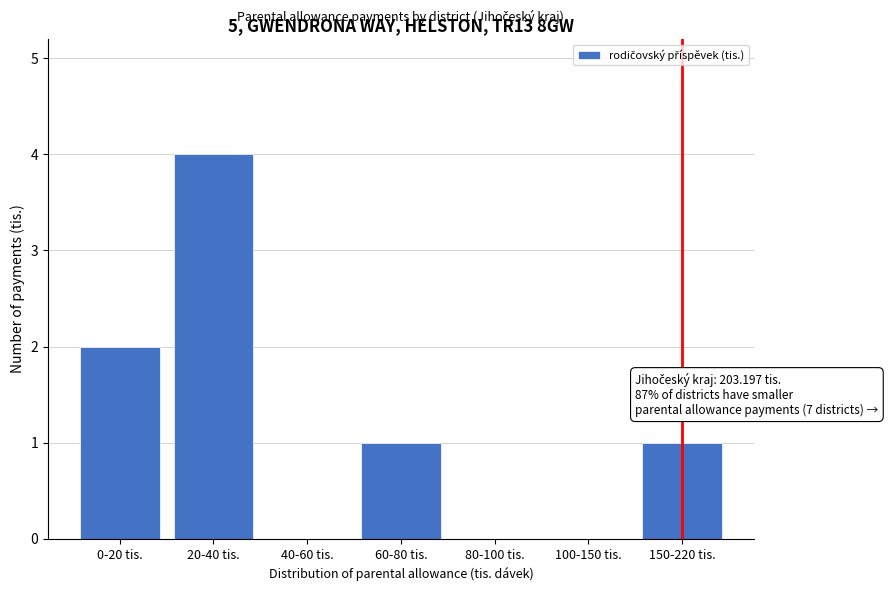

Reading left to right, list all the values displayed in this chart.

0-20 tis.=2	20-40 tis.=4	40-60 tis.=0	60-80 tis.=1	80-100 tis.=0	100-150 tis.=0	150-220 tis.=1